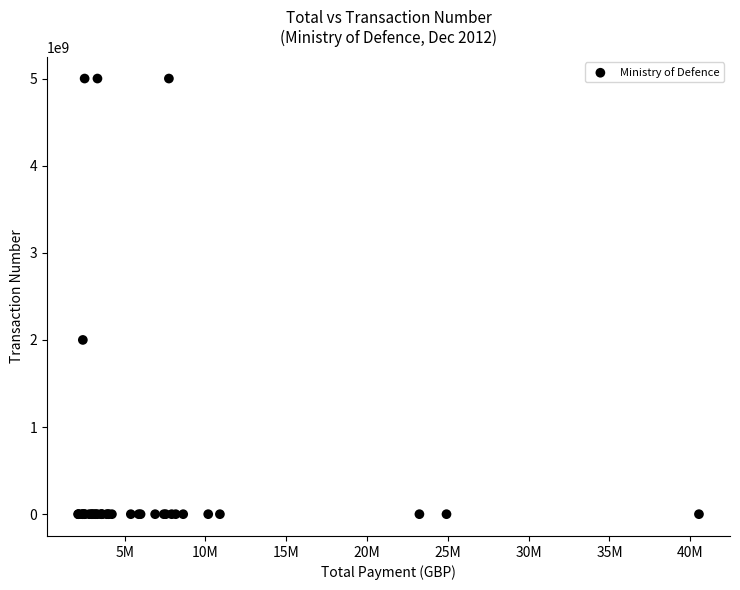

What Y value in the scatter plot is closest to 2500050365?

2000017753